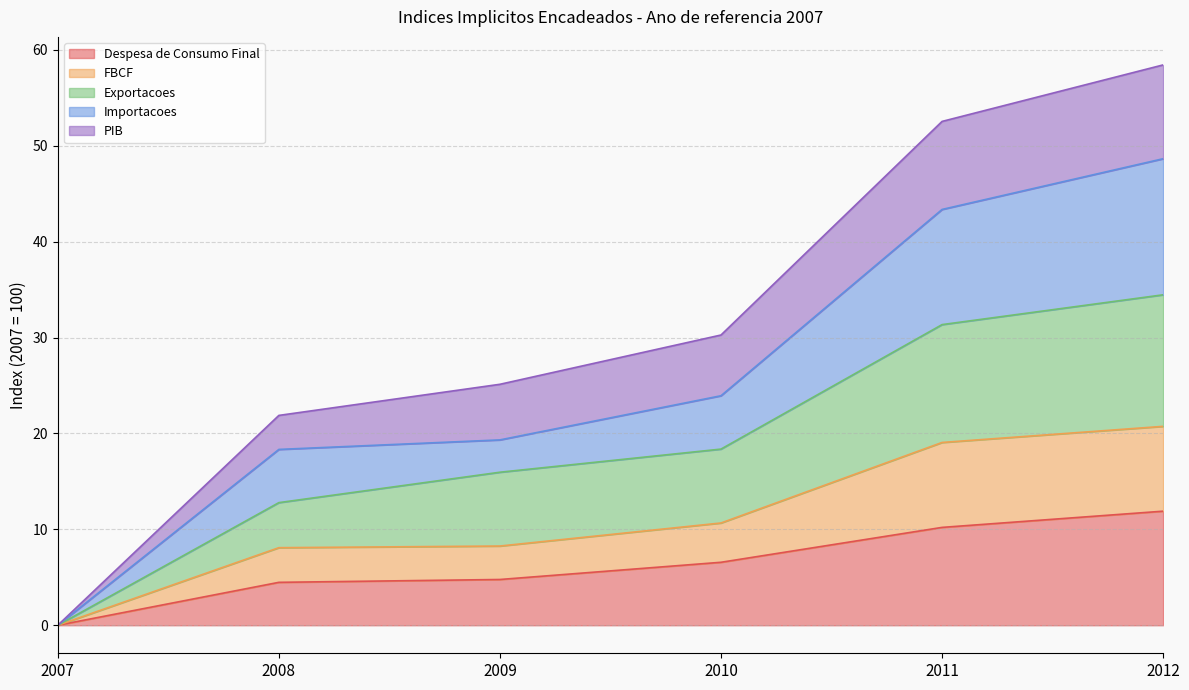

True or false: Despesa de Consumo Final has more than 2 points higher than both neighbors.

False